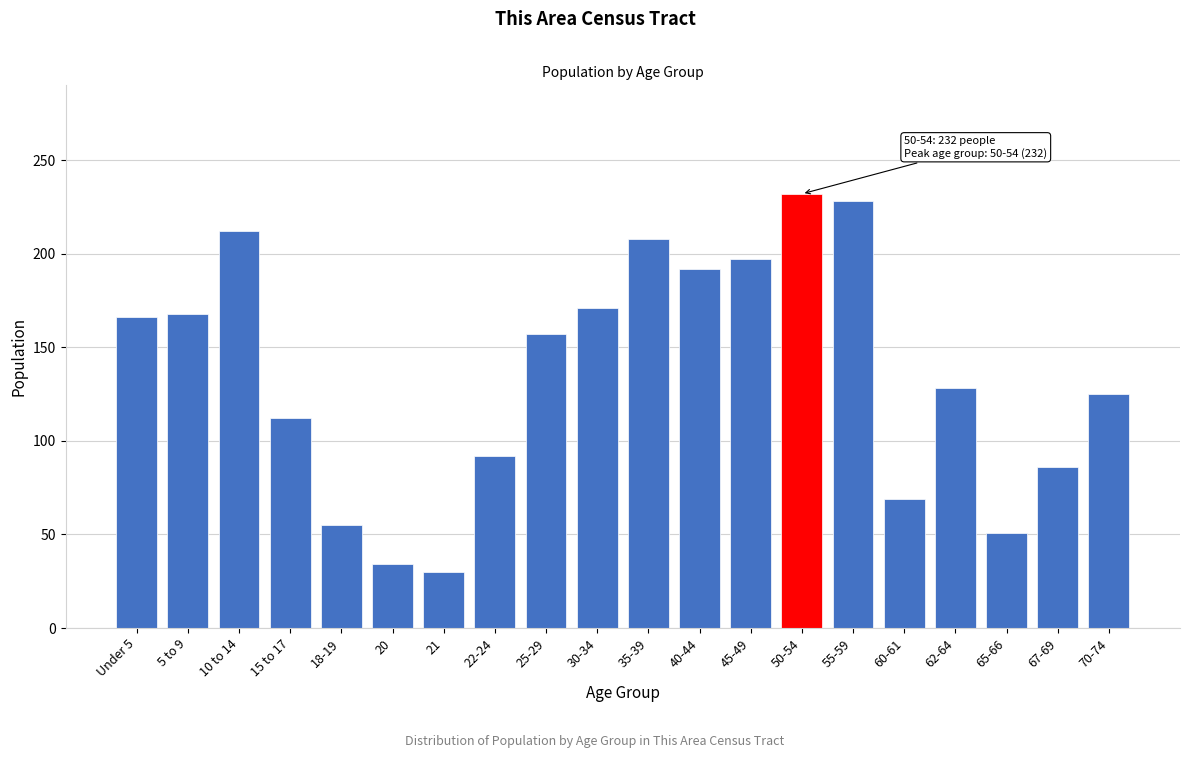

Reading left to right, list all the values displayed in this chart.

Under 5=166	5 to 9=168	10 to 14=212	15 to 17=112	18-19=55	20=34	21=30	22-24=92	25-29=157	30-34=171	35-39=208	40-44=192	45-49=197	50-54=232	55-59=228	60-61=69	62-64=128	65-66=51	67-69=86	70-74=125